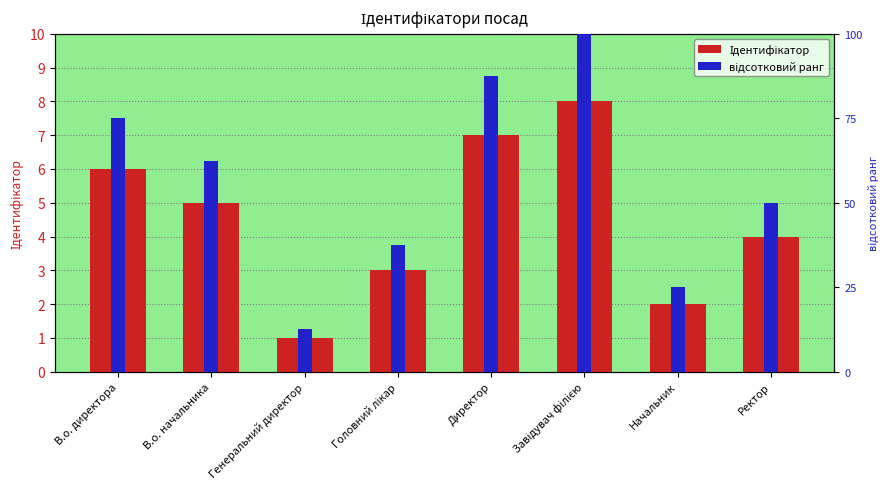

What is the minimum value shown in the chart?

1.0